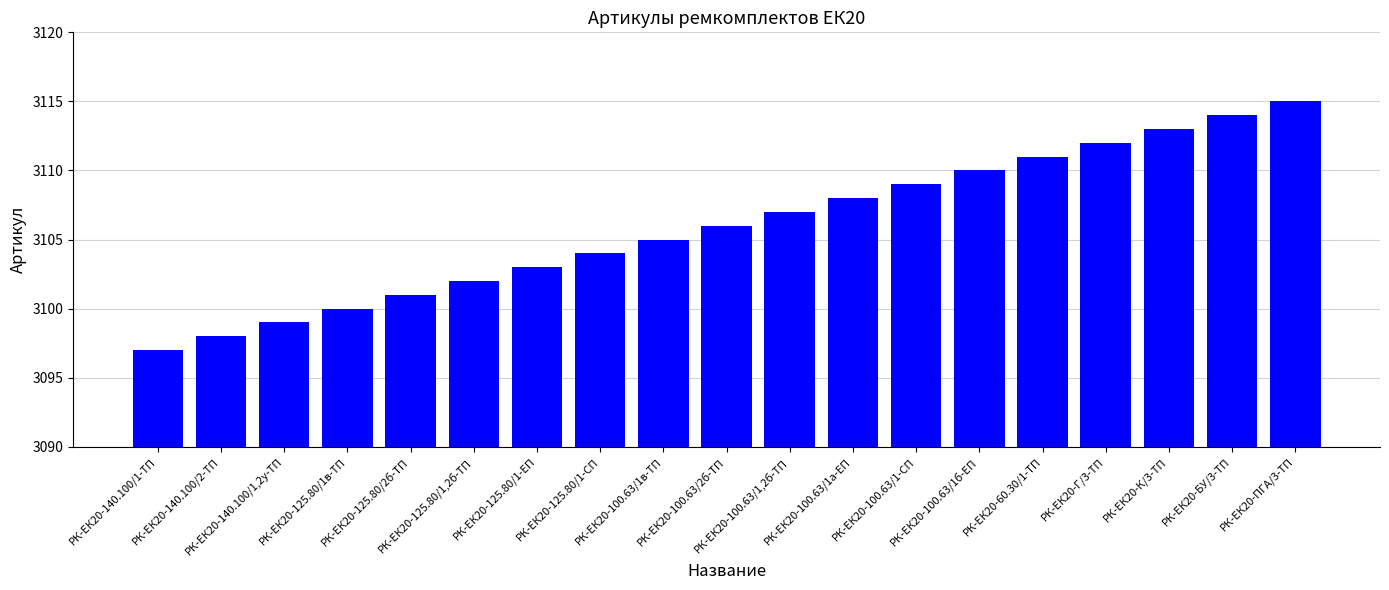

List the labels in order of value, largest first.

РК-ЕК20-ПГА/3-ТП, РК-ЕК20-БУ/3-ТП, РК-ЕК20-К/3-ТП, РК-ЕК20-Г/3-ТП, РК-ЕК20-60.30/1-ТП, РК-ЕК20-100.63/1б-ЕП, РК-ЕК20-100.63/1-СП, РК-ЕК20-100.63/1а-ЕП, РК-ЕК20-100.63/1,2б-ТП, РК-ЕК20-100.63/2б-ТП, РК-ЕК20-100.63/1в-ТП, РК-ЕК20-125.80/1-СП, РК-ЕК20-125.80/1-ЕП, РК-ЕК20-125.80/1,2б-ТП, РК-ЕК20-125.80/2б-ТП, РК-ЕК20-125.80/1в-ТП, РК-ЕК20-140.100/1,2у-ТП, РК-ЕК20-140.100/2-ТП, РК-ЕК20-140.100/1-ТП